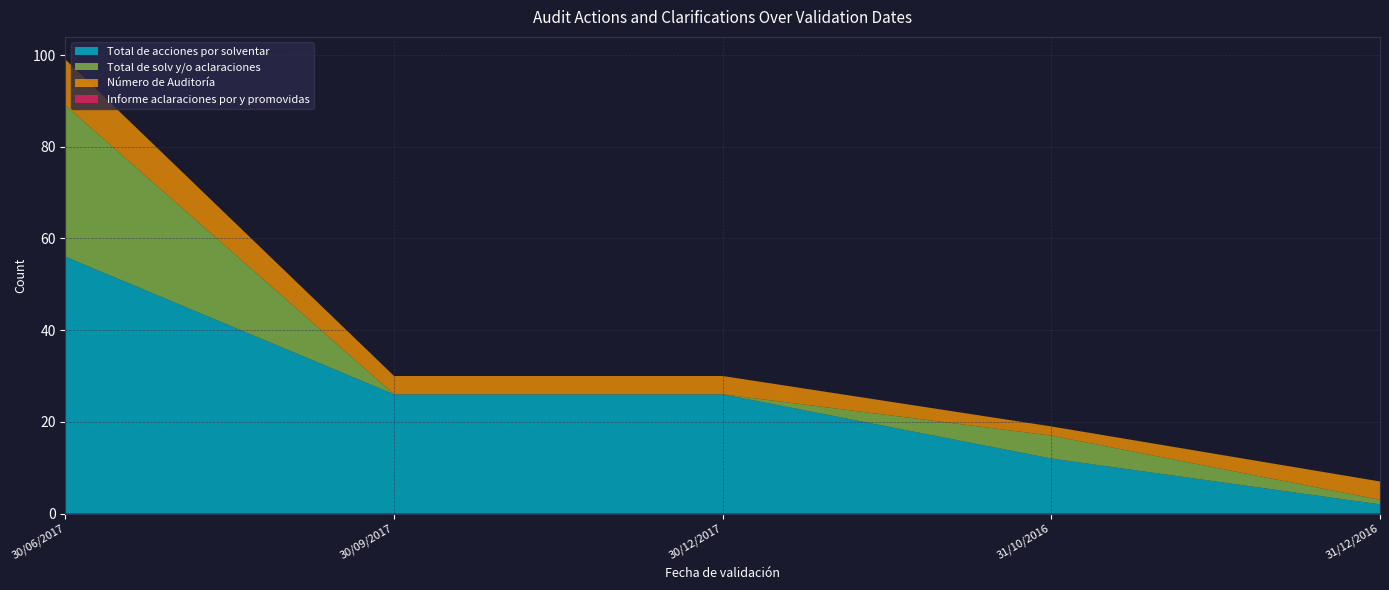

The value of Total de acciones por solventar at 31/10/2016 is 7. True or false?

False